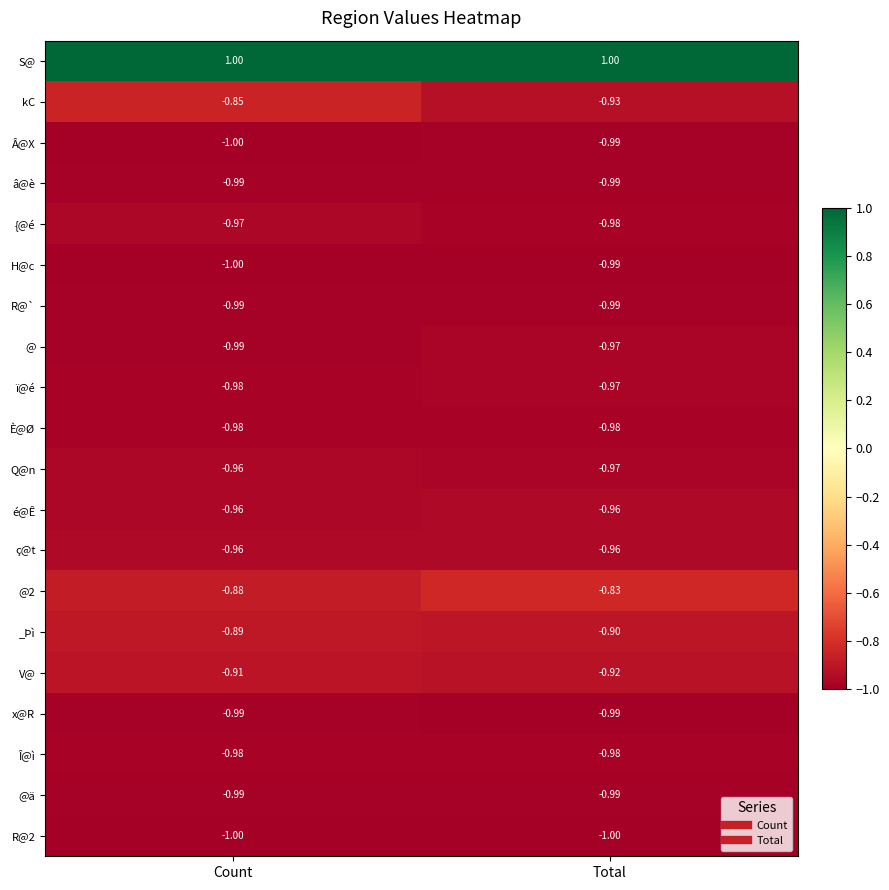

What is the maximum value shown in the chart?

1.0